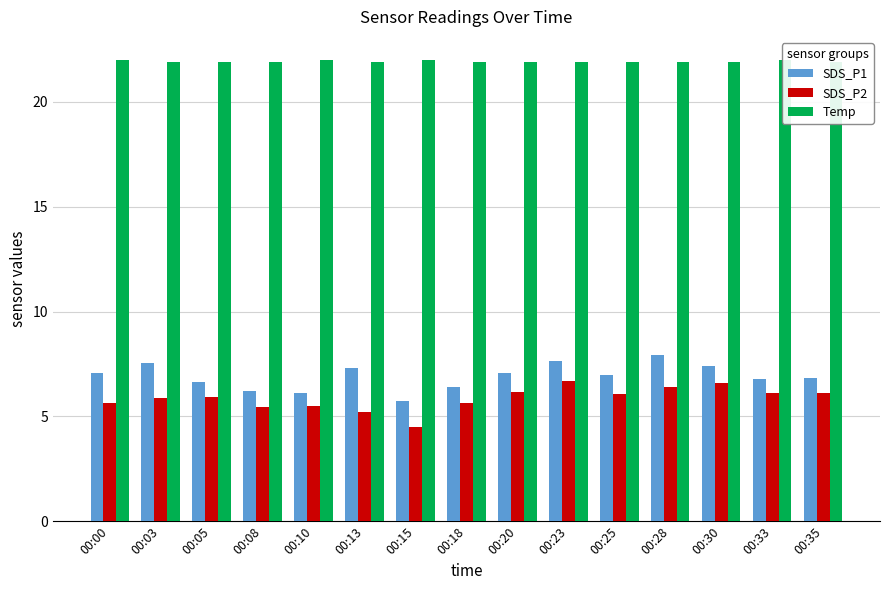

Is it true that SDS_P2 equals 6.2 at 00:20?

True